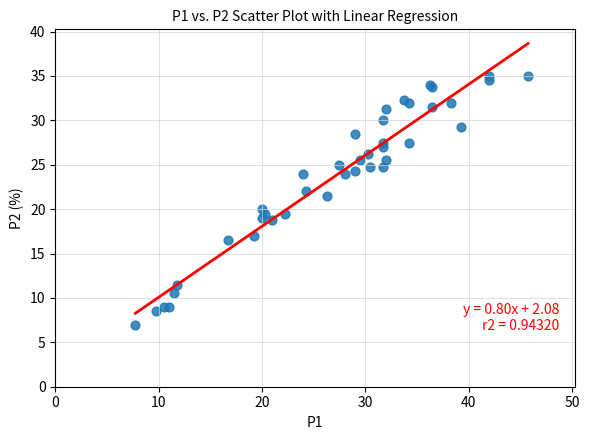

What Y value in the scatter plot is closest to 21?

21.5